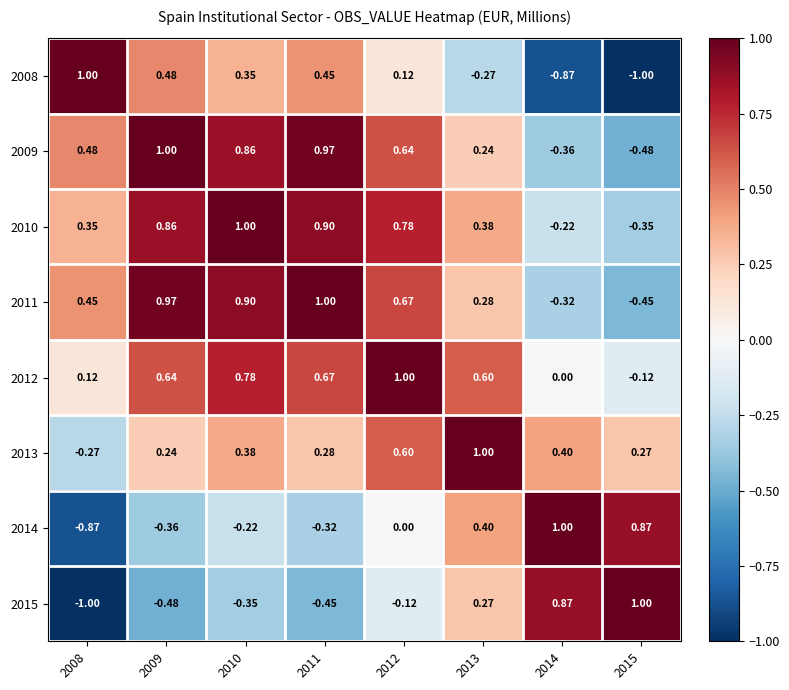

Is the value of 2011 at 2009 greater than the value of 2013 at 2015?

Yes